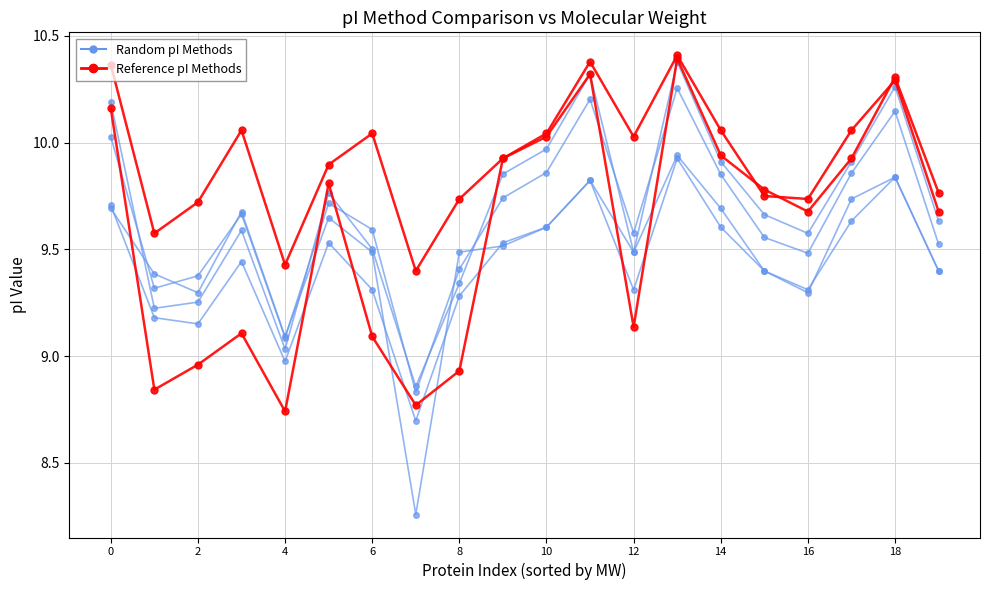

Count the number of categories in the chart.

20